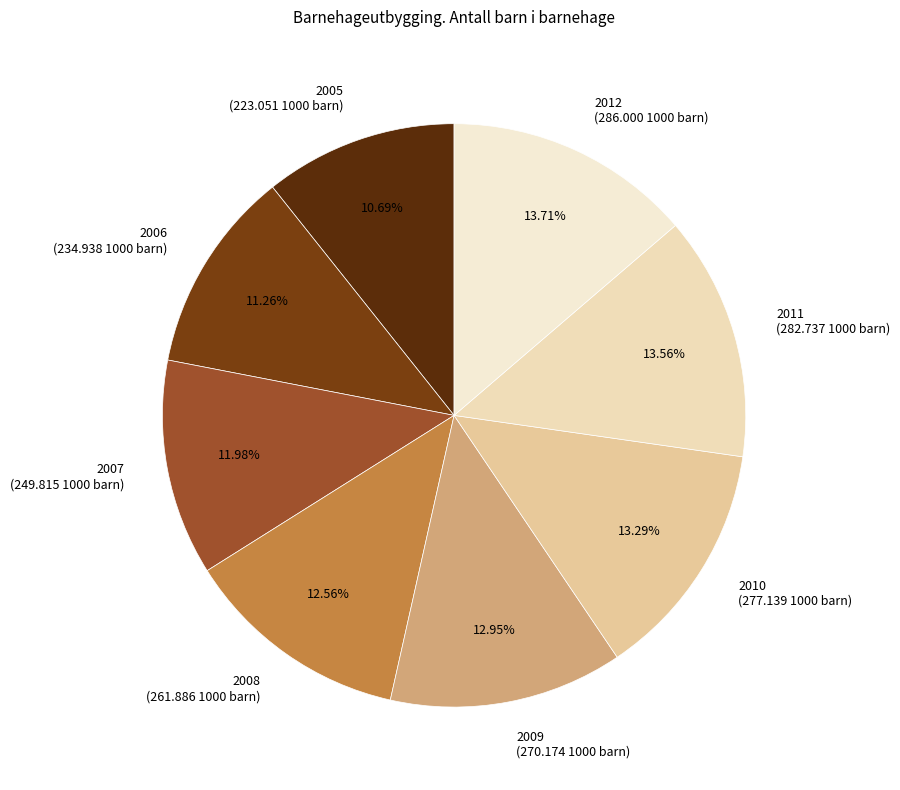

How many slices are in this pie chart?

8